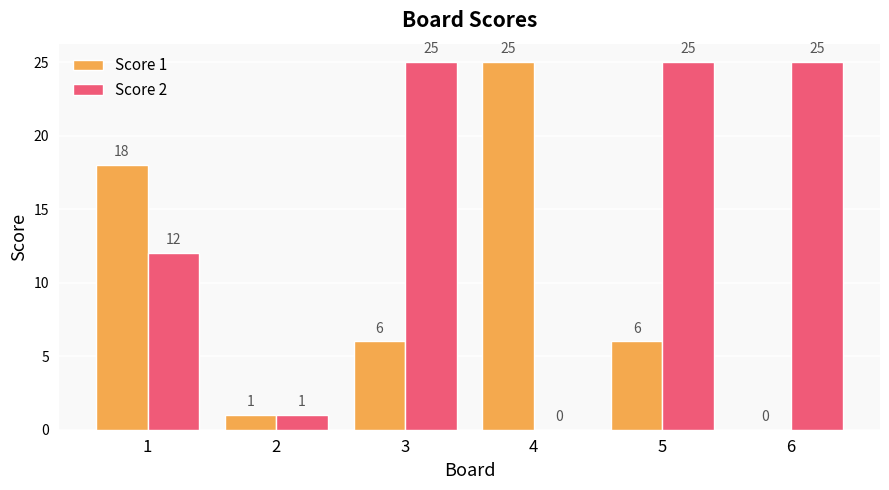

Reading right to left, what are all the values shown in this chart?

Score 1: 6=0	5=6	4=25	3=6	2=1	1=18
Score 2: 6=25	5=25	4=0	3=25	2=1	1=12